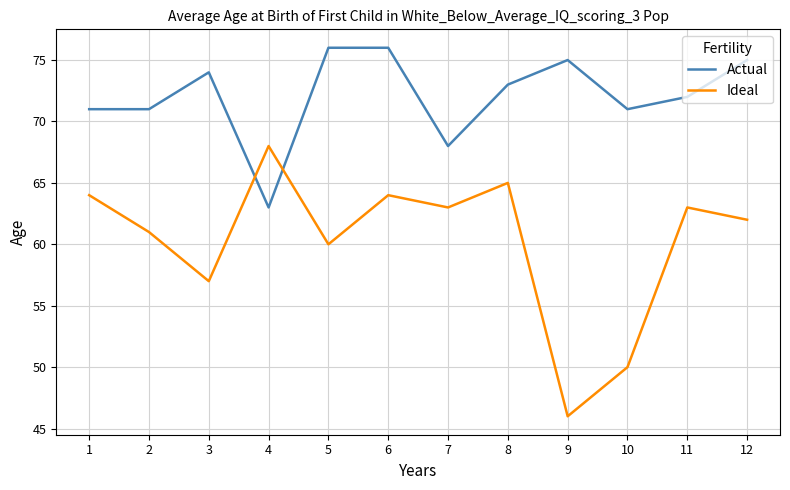

Is the value of Ideal at 10 greater than the value of Actual at 1?

No